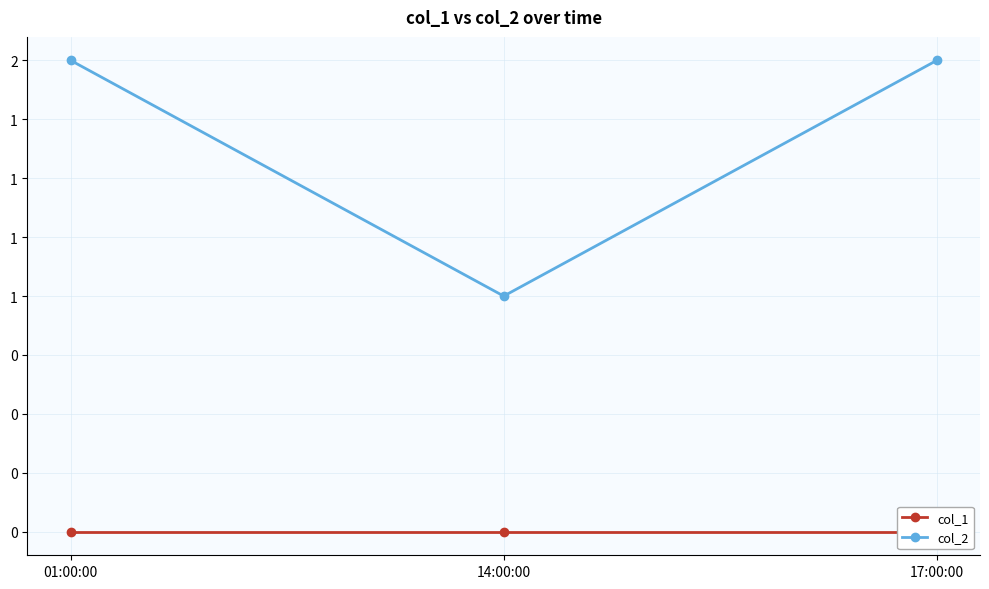

Between 01:00:00 and 17:00:00, which series saw the biggest shift?

col_1